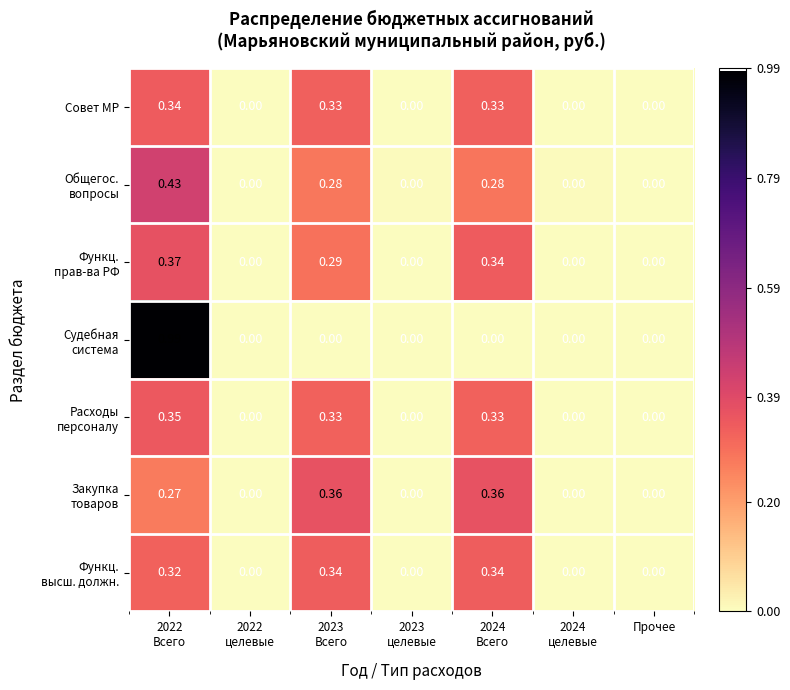

How many positive values does the Совет МР series have?

3